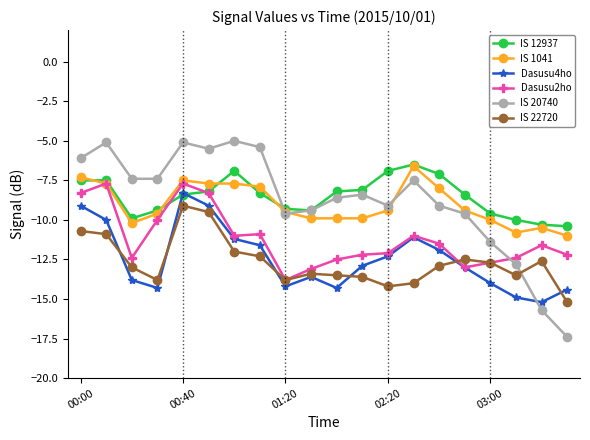

True or false: Dasusu4ho and IS 1041 intersect in this chart.

False